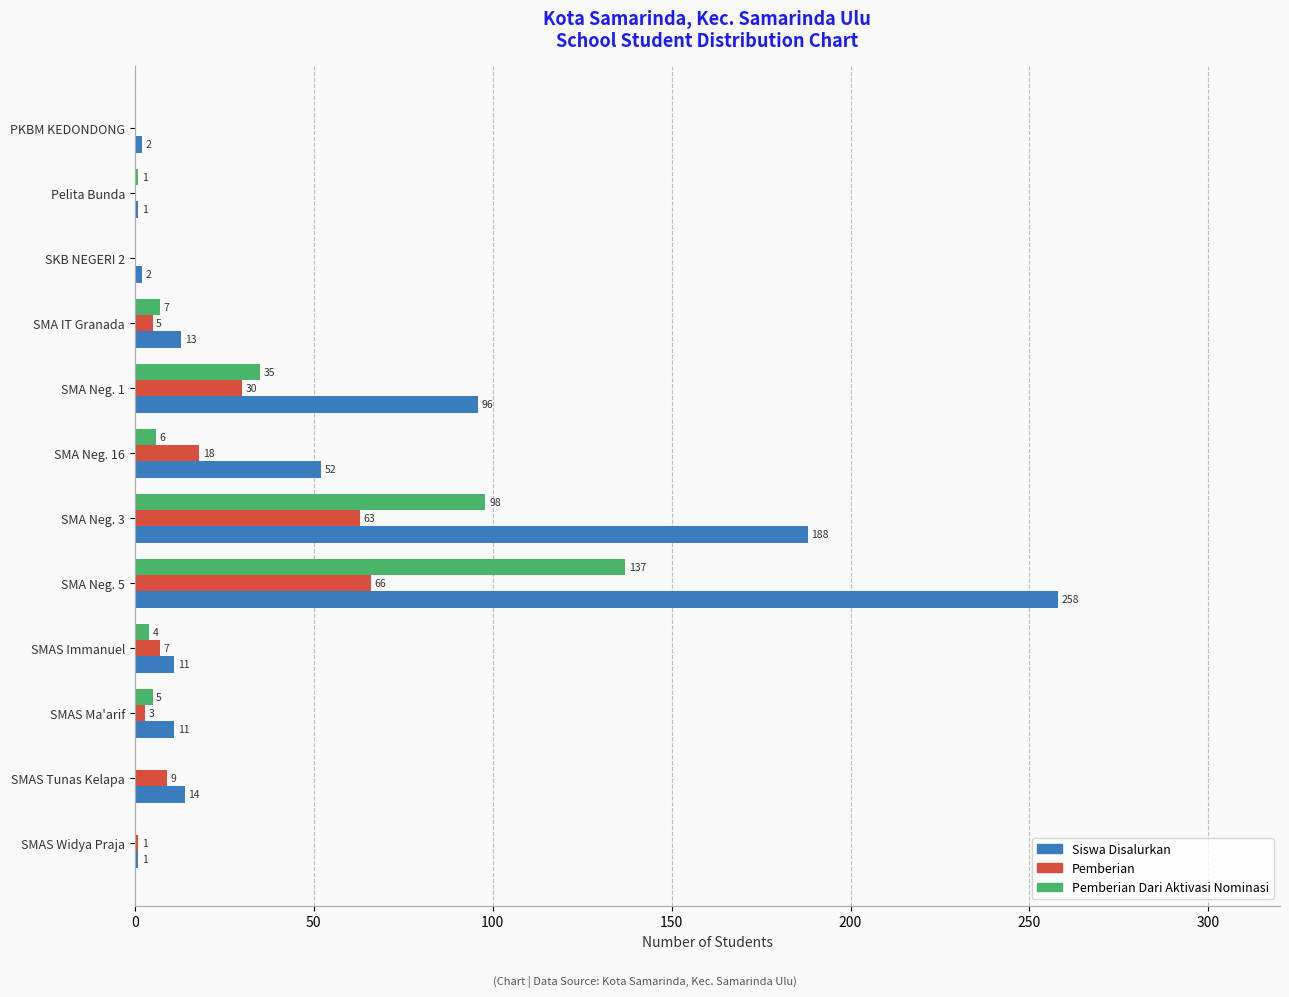

Read the Siswa Disalurkan value at SMA Neg. 1.

96